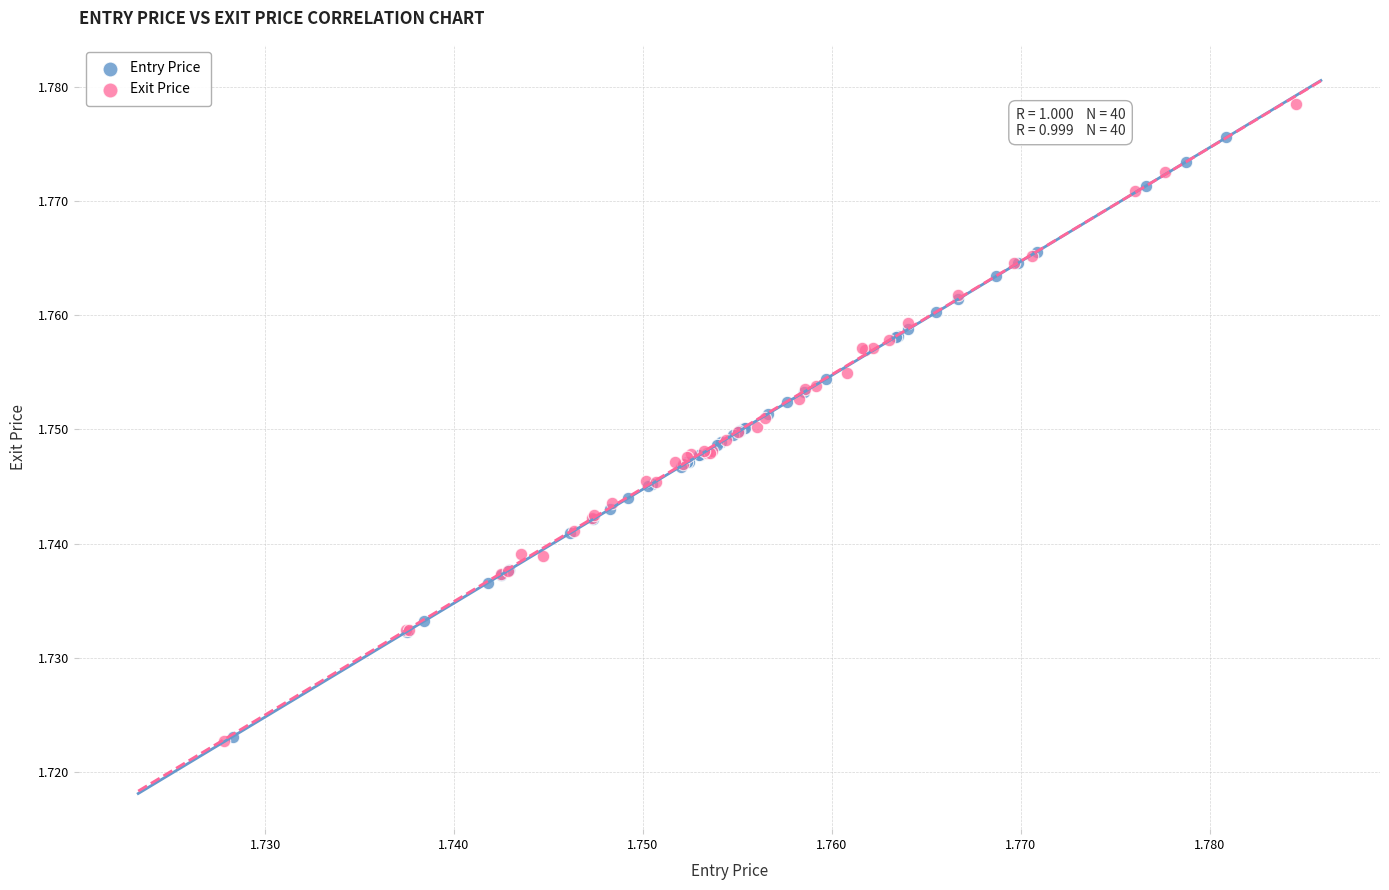

Which series reaches the maximum Y coordinate?

Exit Price